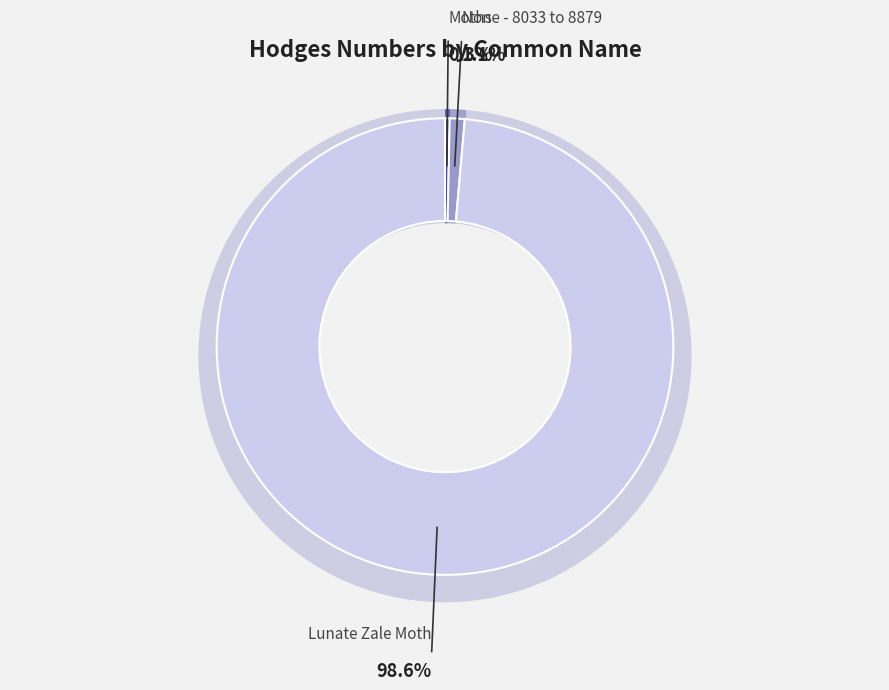

To the nearest percent, what is the difference between the Moths and Lunate Zale Moth slice percentages?

98%